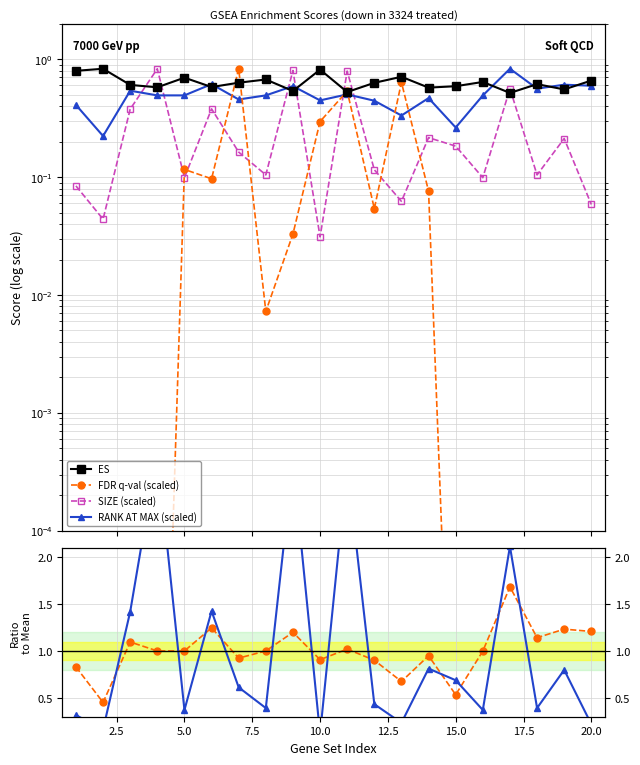

Count the number of categories in the chart.

20